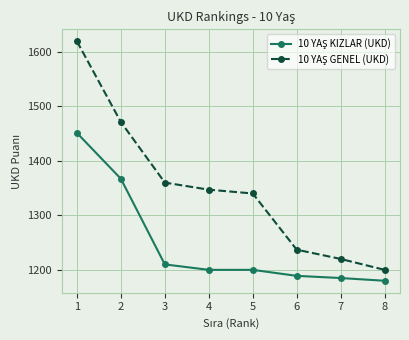

What is the spread (max minus min) of values at 1?

168